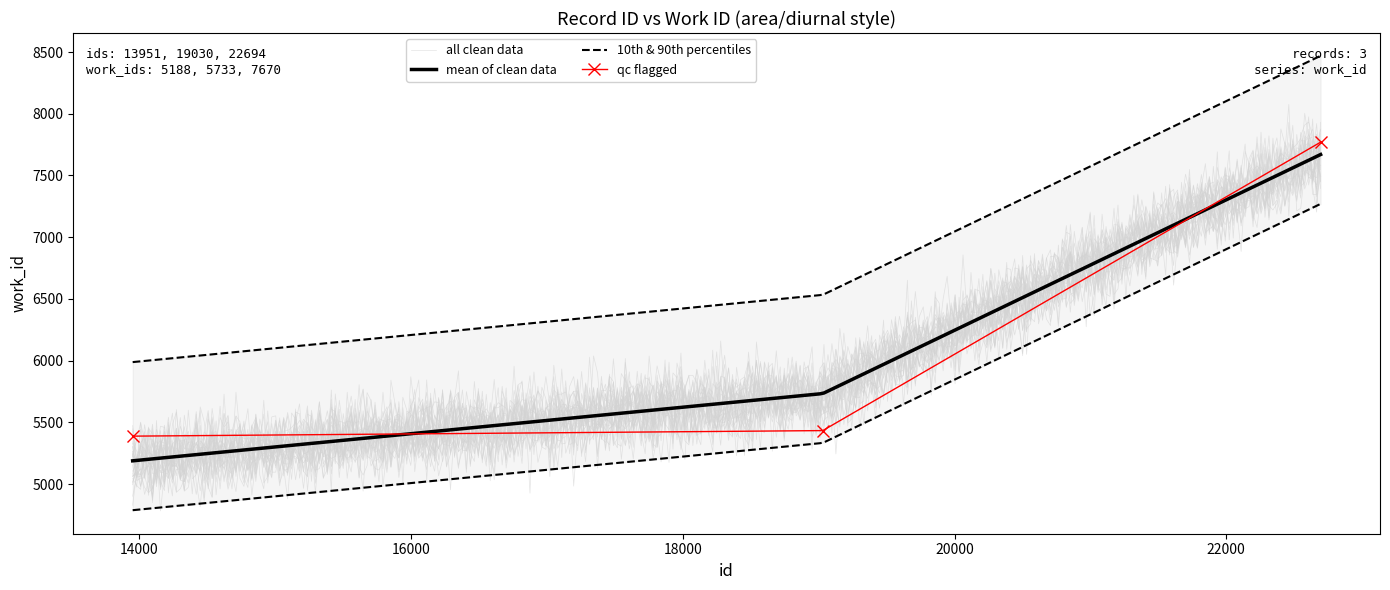

Is this an area chart (filled region under the line)?

No